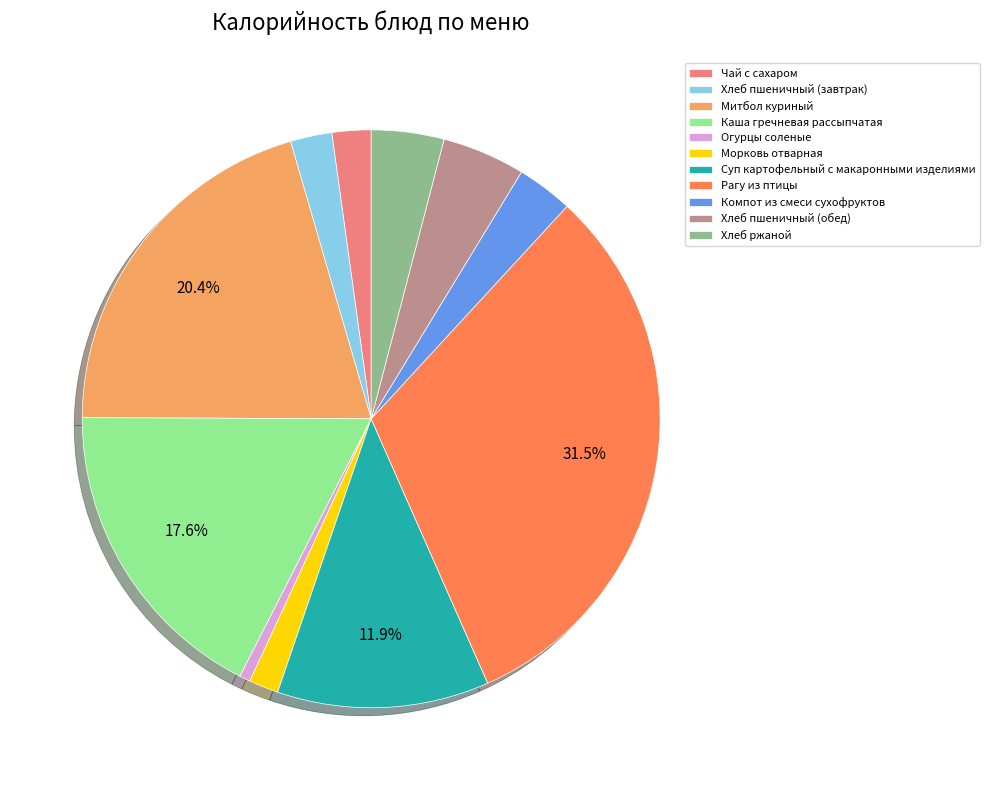

What percentage is the Митбол куриный slice, to the nearest percent?

20%